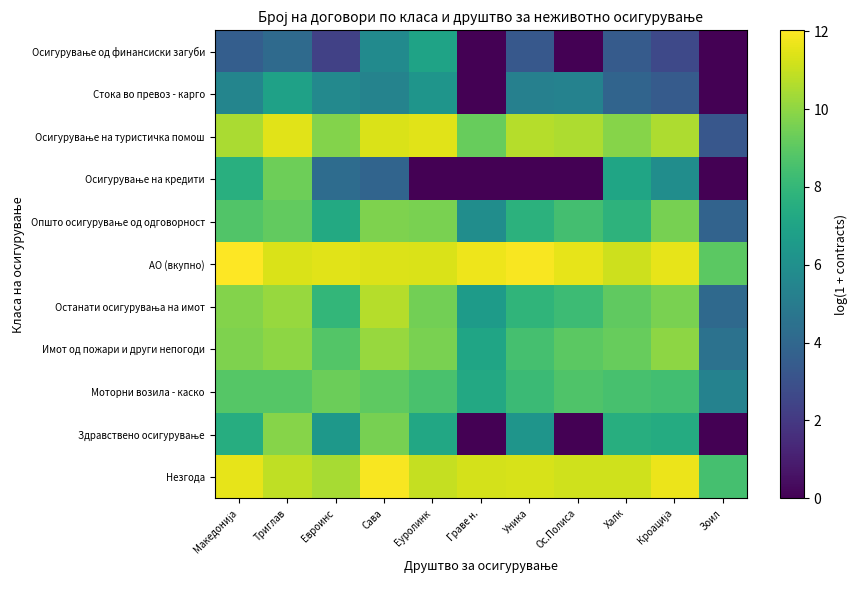

At how many categories does at least one series exceed 7?

11